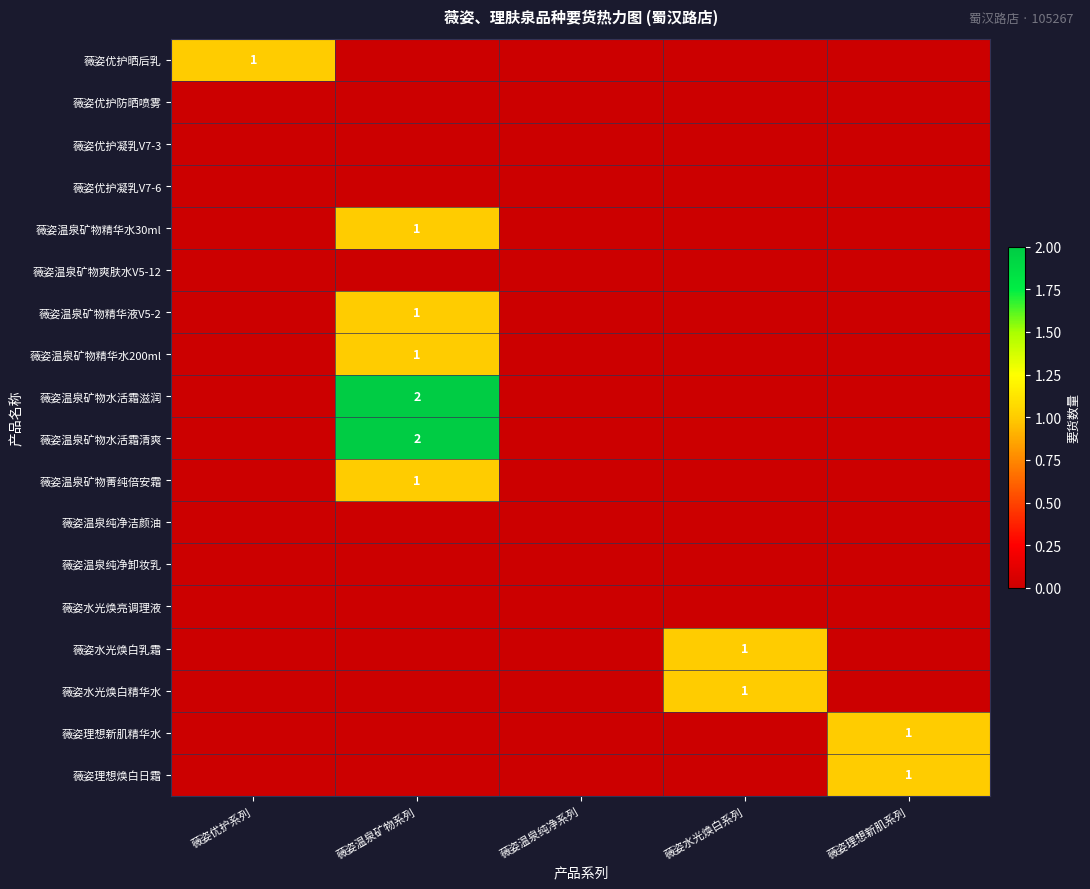

The 薇姿温泉矿物水活霜清爽 series shows 3 at 薇姿温泉矿物系列. True or false?

False